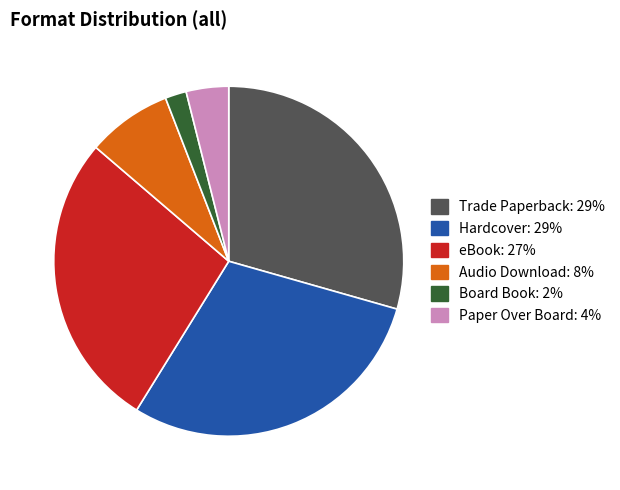

Is the sum of Paper Over Board and Trade Paperback greater than half?

No